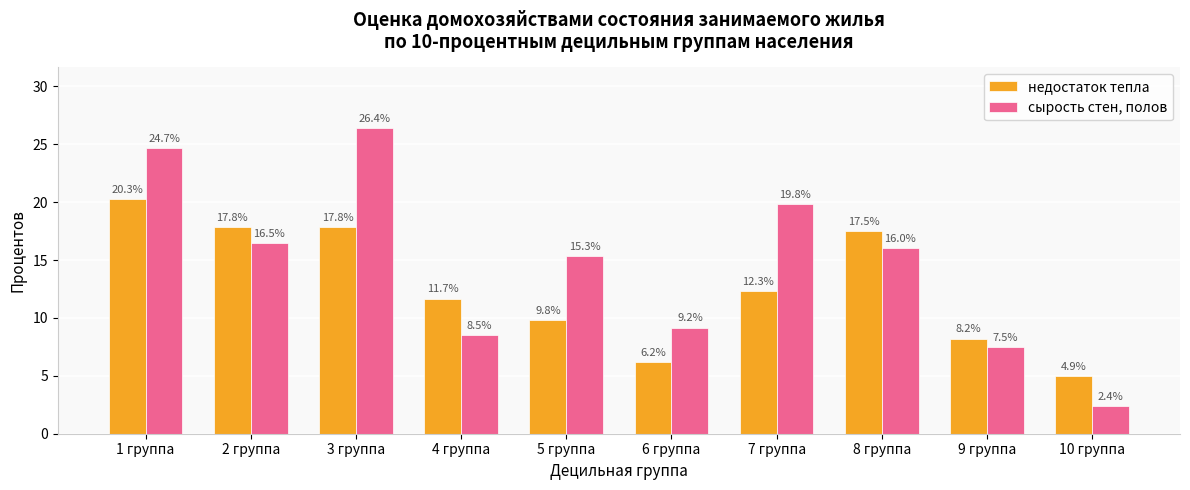

Reading left to right, list all the values displayed in this chart.

недостаток тепла: 20.3	17.8	17.8	11.7	9.8	6.2	12.3	17.5	8.2	4.9
сырость стен, полов: 24.7	16.5	26.4	8.5	15.3	9.2	19.8	16.0	7.5	2.4